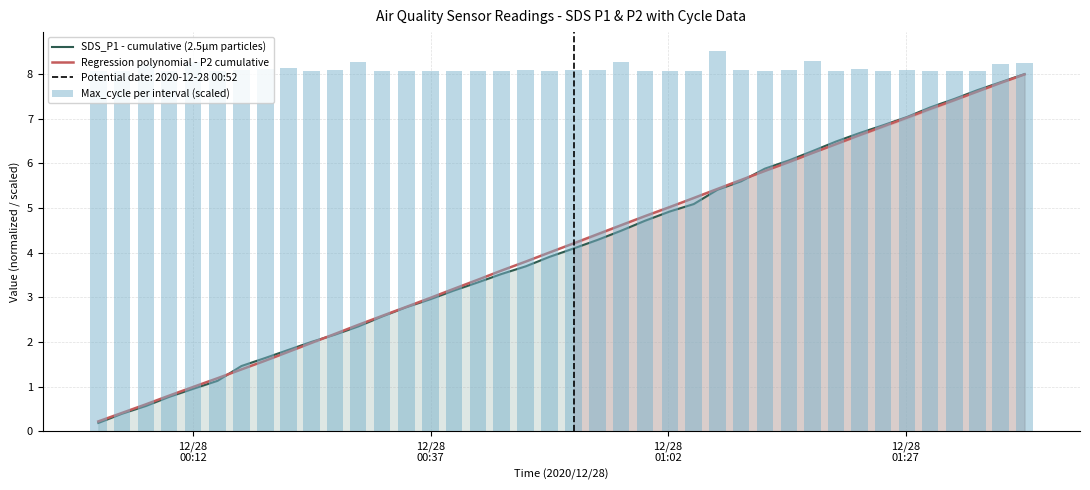

What is the lowest value of the Regression polynomial - P2 cumulative series?

0.2